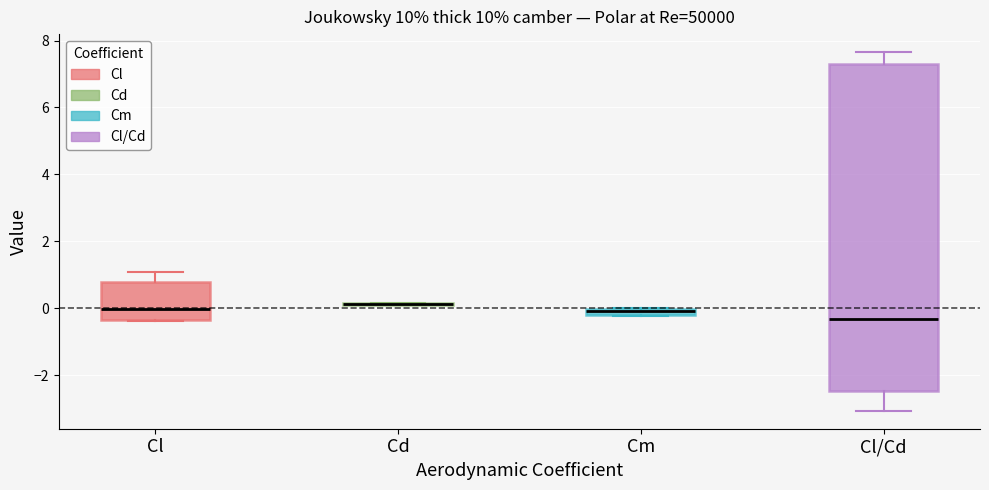

Where does the upper whisker of the box for Cl/Cd end on the y-axis? The values are not printed on the chart, so give them approximately, as read against the axis.

7.6